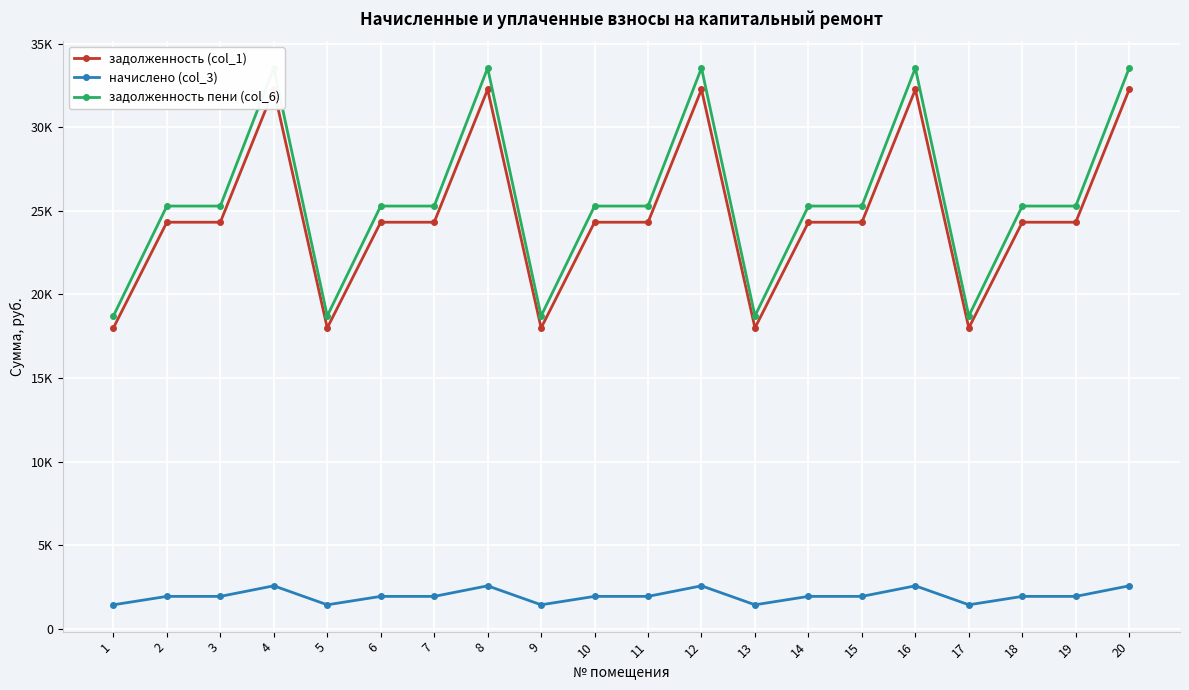

How many lines are shown in the chart?

3